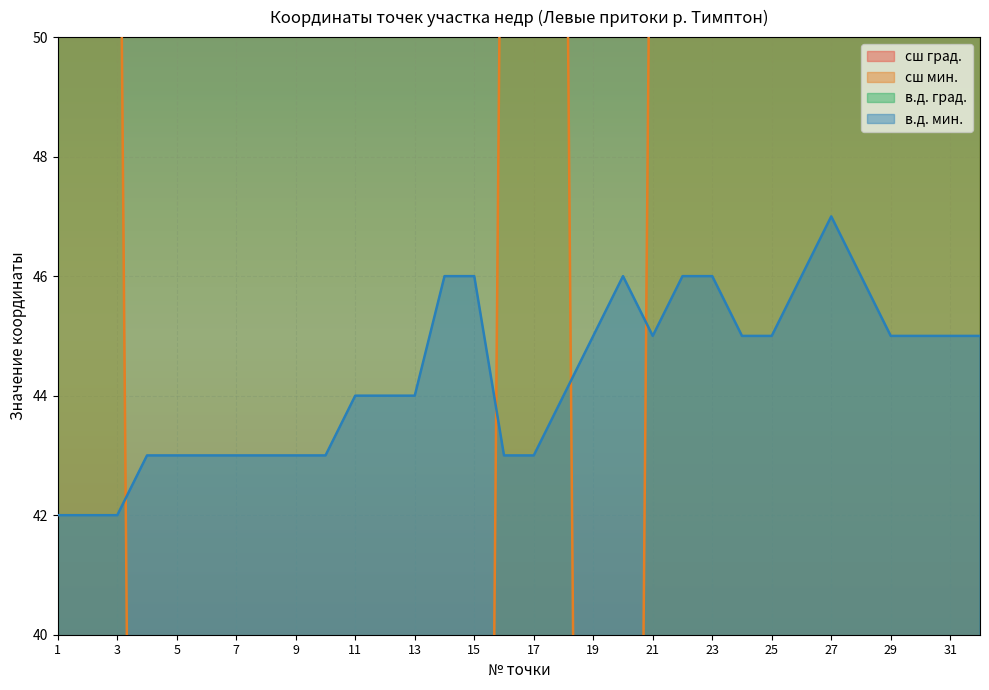

What is the value of the сш мин. point at the 18th from the left?

59